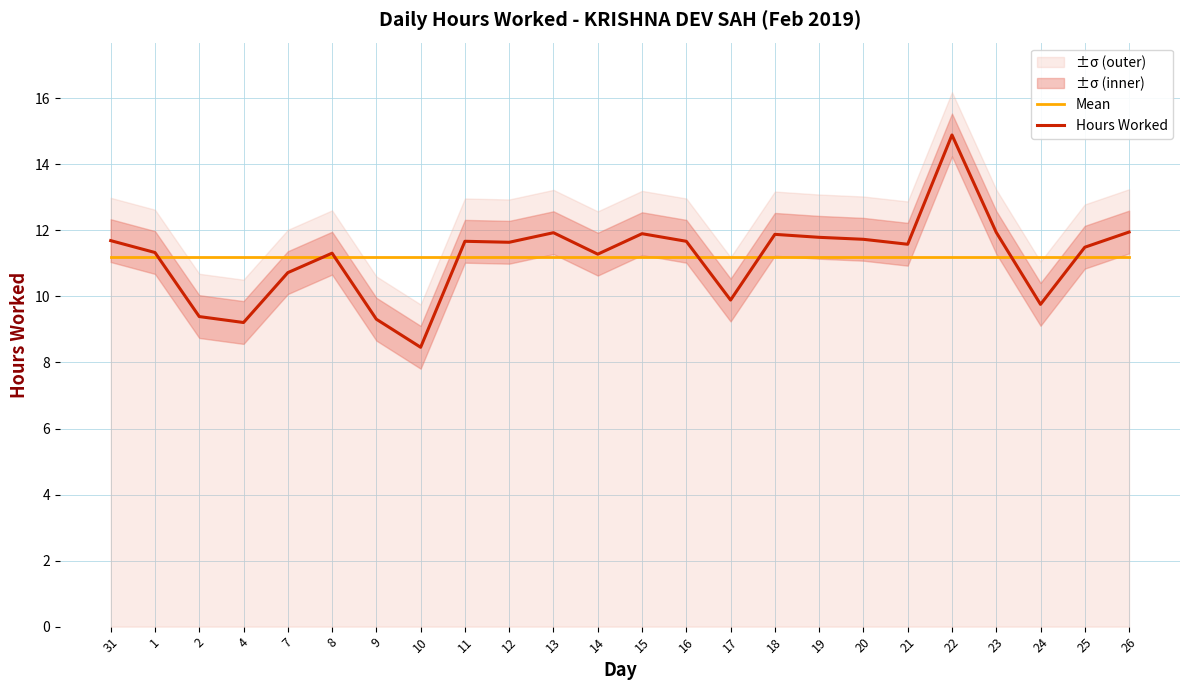

Count the number of categories in the chart.

24